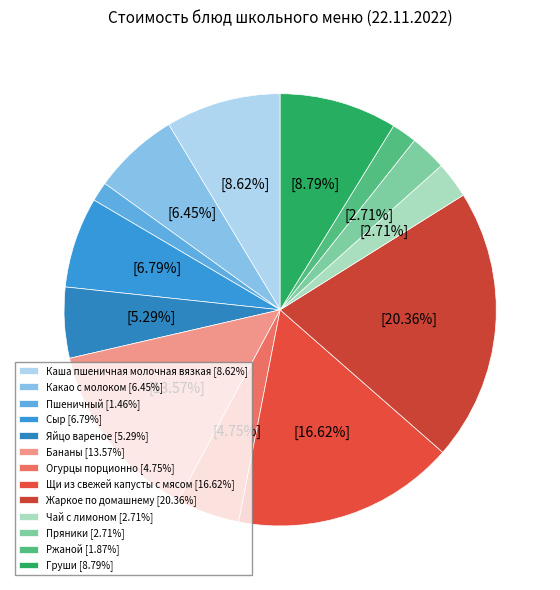

True or false: Пшеничный accounts for 1% of the total.

True